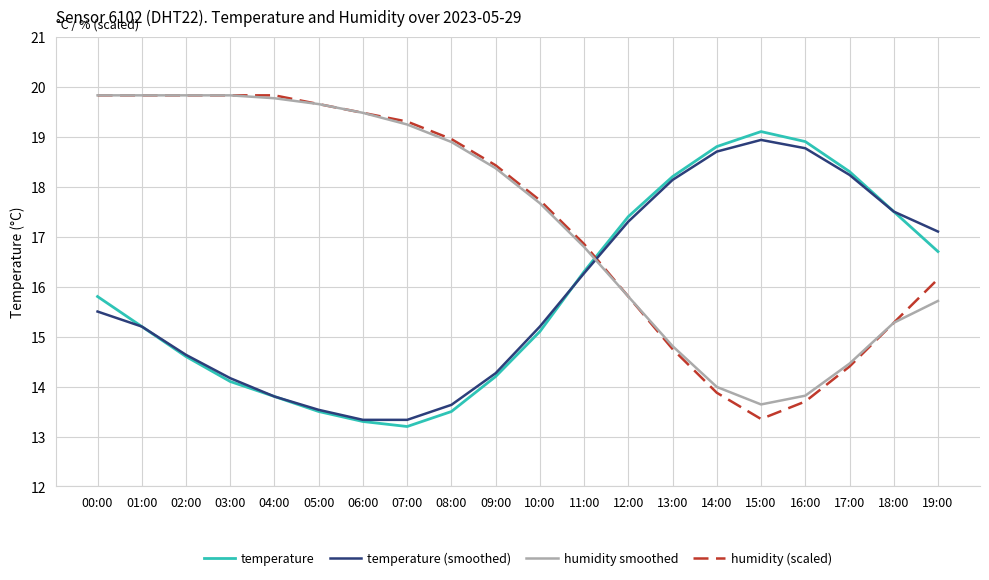

True or false: humidity (scaled) and temperature (smoothed) intersect in this chart.

True